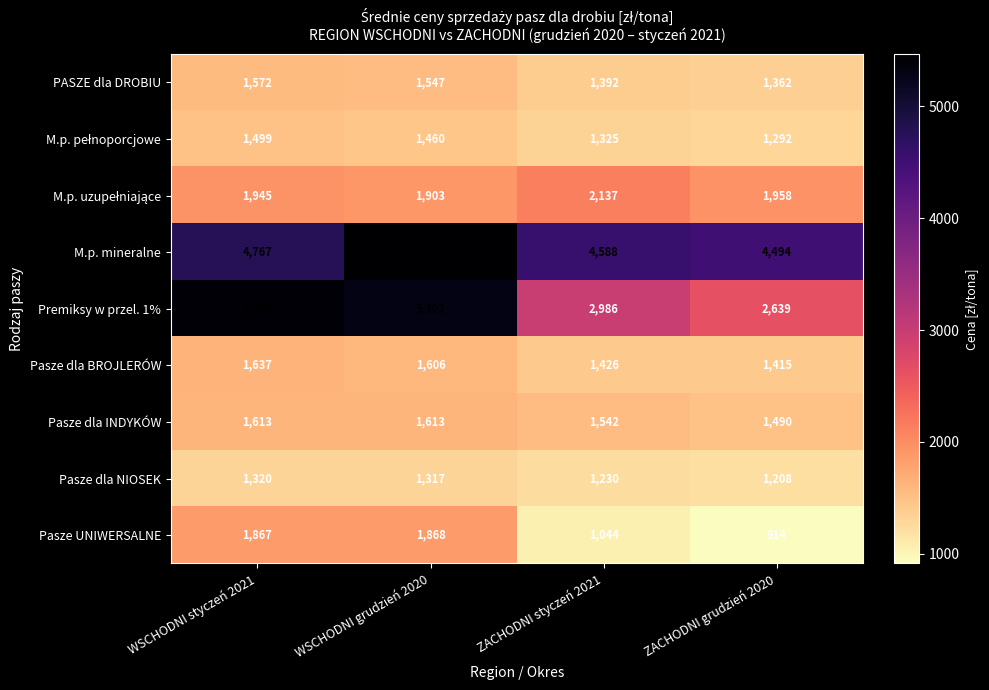

At which label is Pasze UNIWERSALNE closest to 1391?

ZACHODNI styczeń 2021